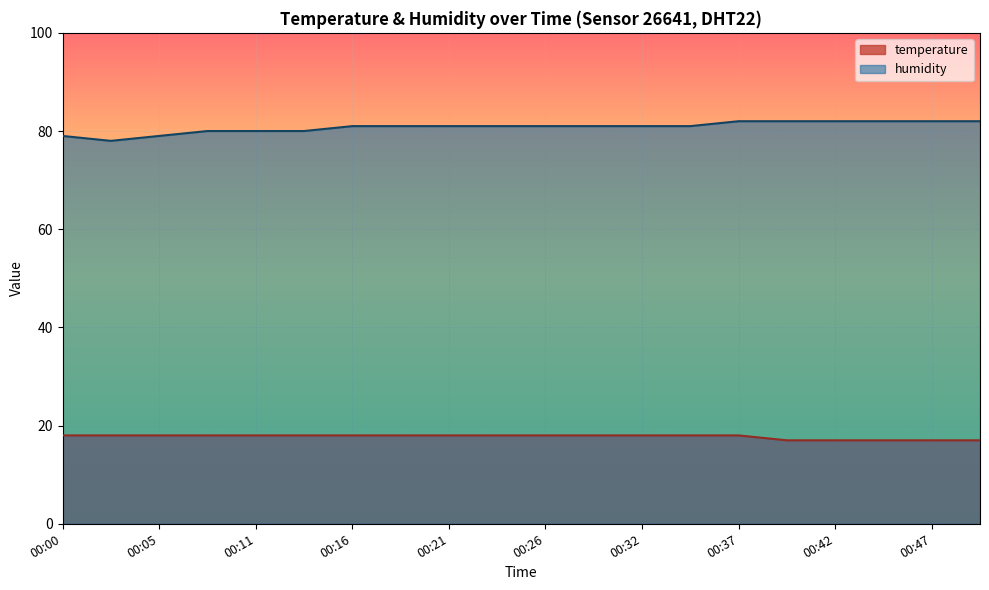

True or false: temperature has more than 0 points higher than both neighbors.

False